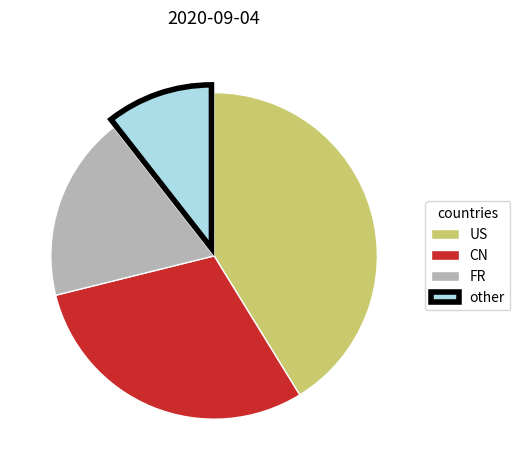

Count the number of slices in the pie.

4